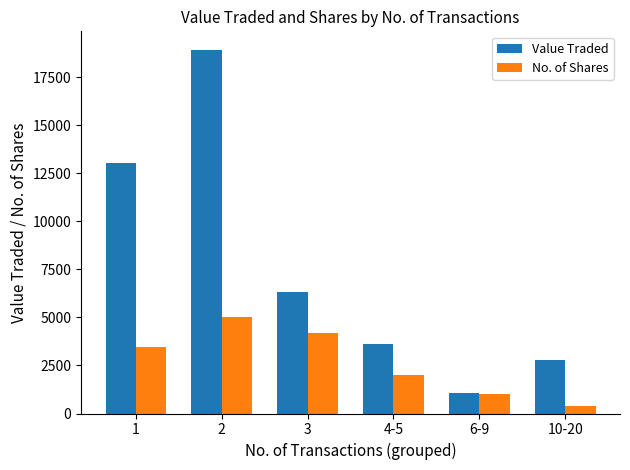

At which category is the sum across all series the highest?

2